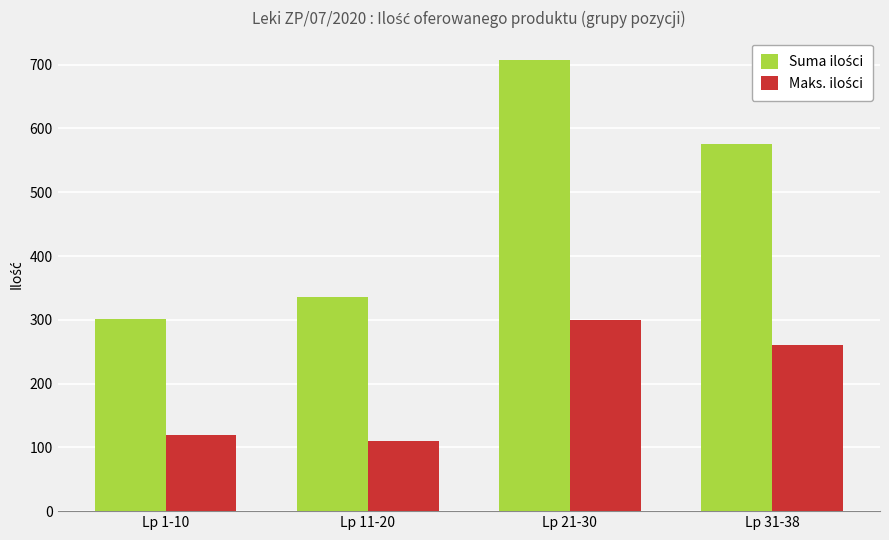

Are the bars grouped side by side (vs. stacked)?

Yes